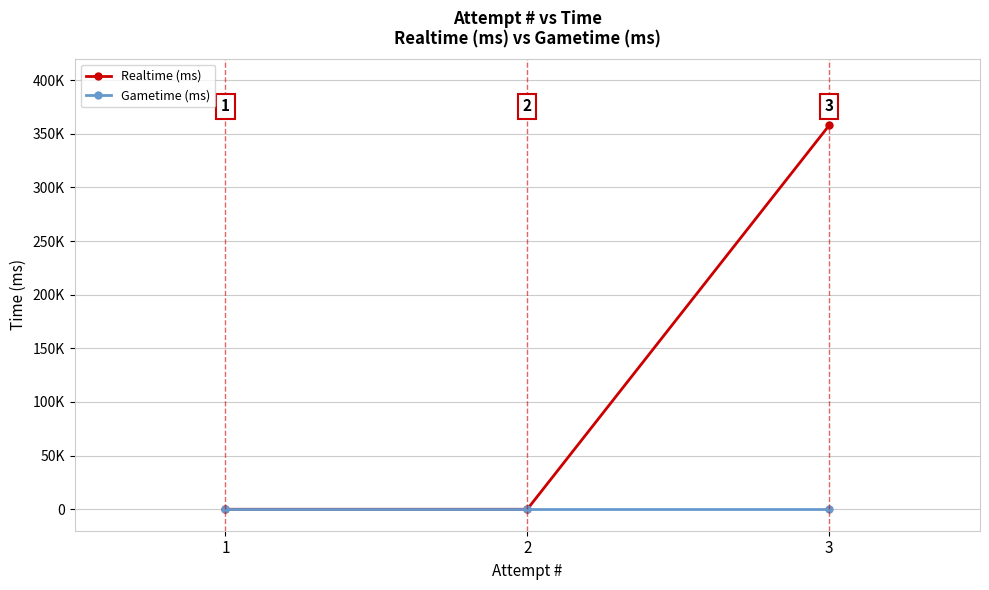

Does the chart have visible grid lines?

Yes